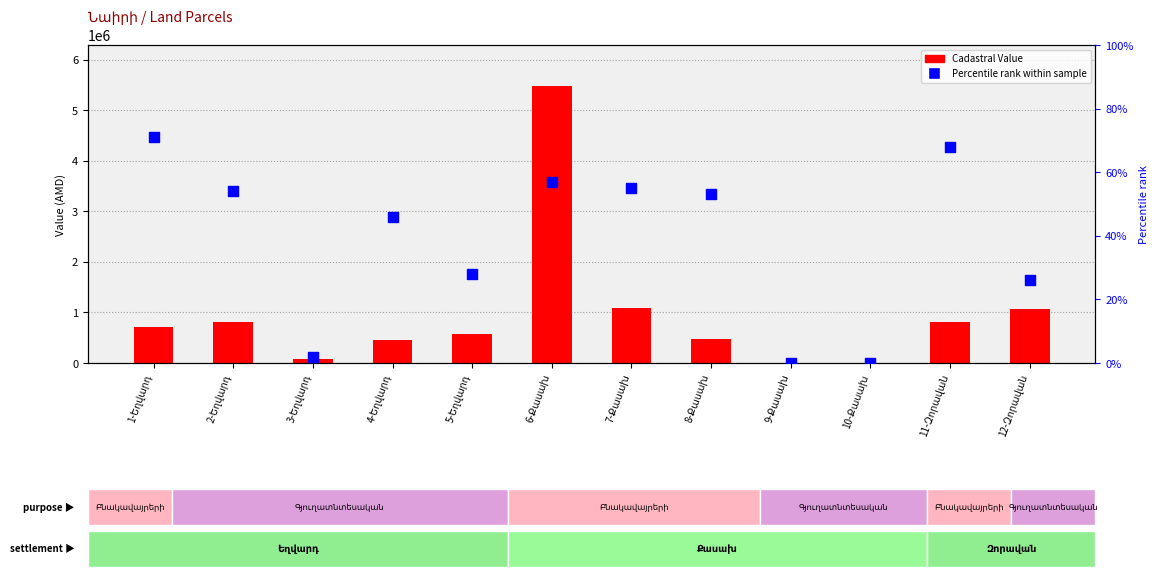

What is the total value across all series at 12-Զորավան?

1059981